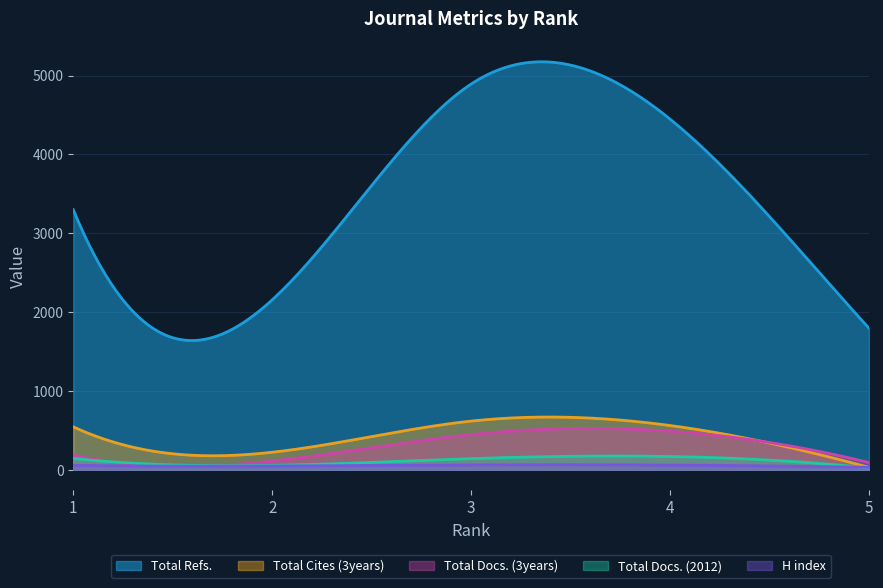

Reading left to right, extract all data points from this chart.

H index: 1=56	2=47	3=61	4=59	5=31
Total Docs. (2012): 1=143	2=56	3=141	4=168	5=23
Total Docs. (3years): 1=185	2=110	3=446	4=489	5=91
Total Refs.: 1=3298	2=2155	3=4892	4=4447	5=1795
Total Cites (3years): 1=544	2=222	3=617	4=561	5=30